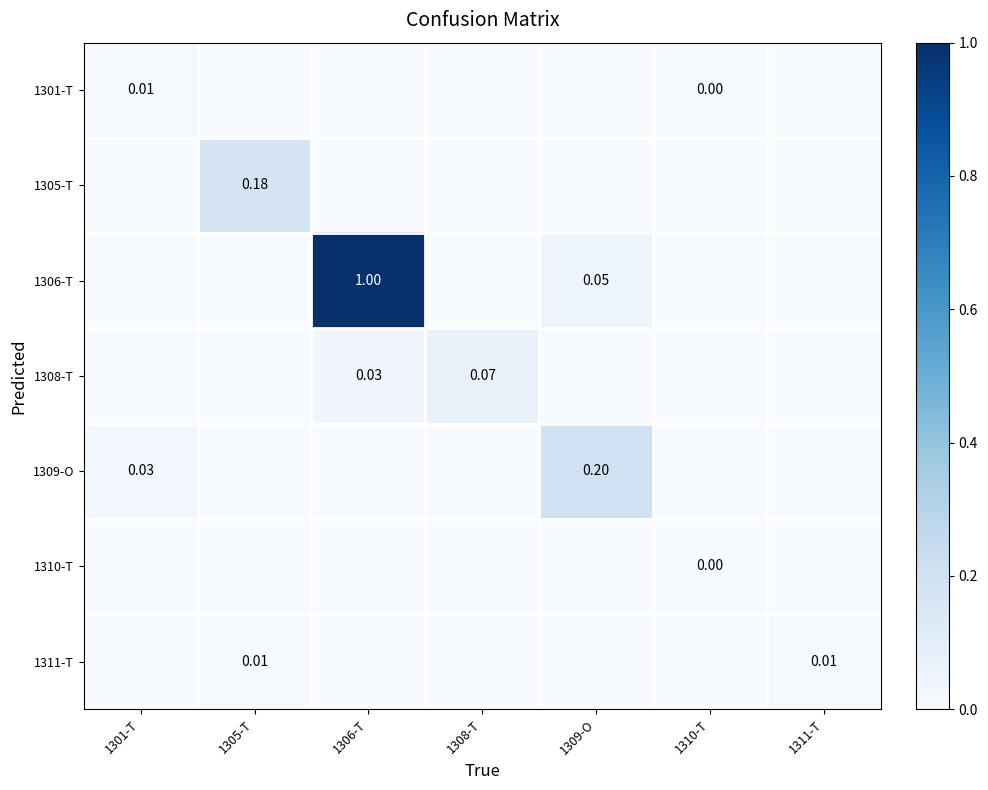

Count the 1310-T values in the range 0 to 1.

7